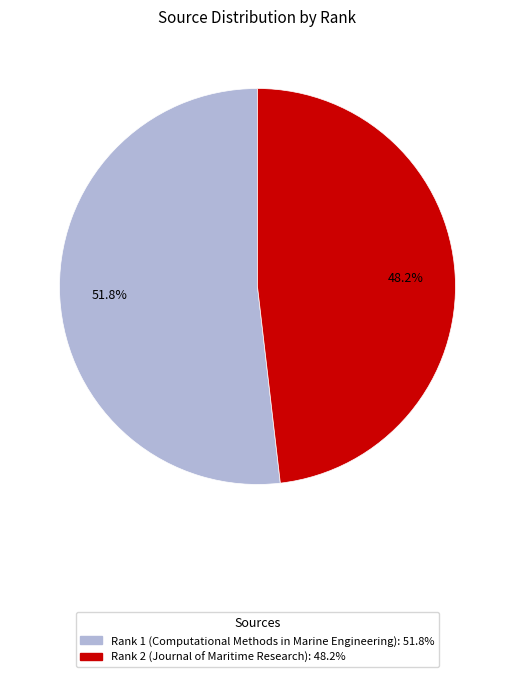

What is the ratio of the value at Rank 1 (Computational Methods in Marine Engineering) to the value at Rank 2 (Journal of Maritime Research)?

1.1